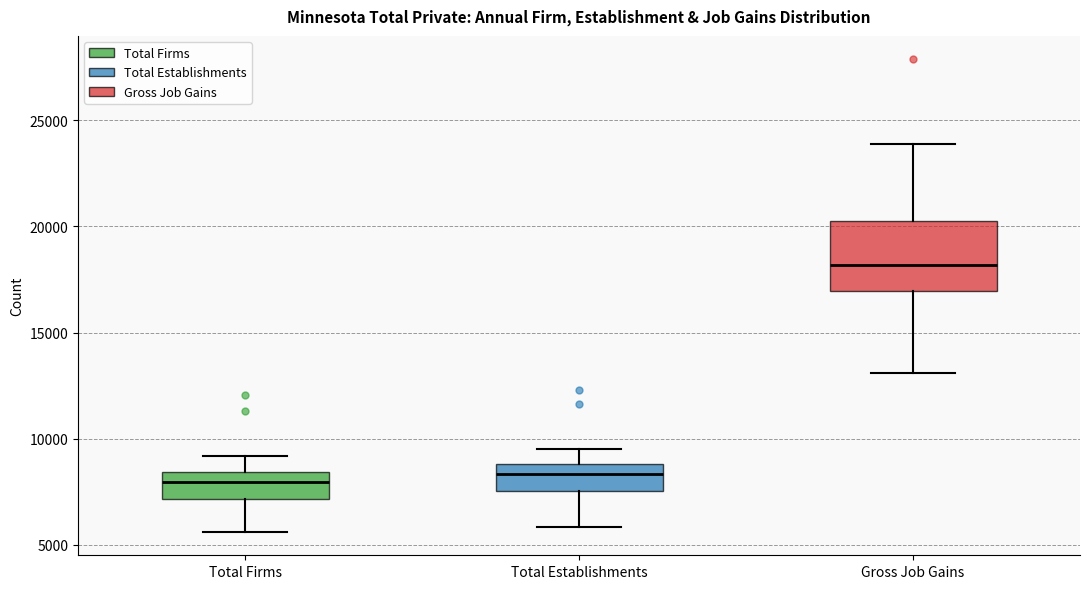

Reading left to right, read every box against the y-axis: the position of its median line, the range the box covers, and the ends of its whiskers. The values are not printed on the chart, so give them approximately, as read against the axis.

Total Firms: median 8000, box 7000 to 8500, whiskers 5500 to 9000
Total Establishments: median 8500, box 7500 to 9000, whiskers 6000 to 9500
Gross Job Gains: median 18000, box 17000 to 20500, whiskers 13000 to 24000